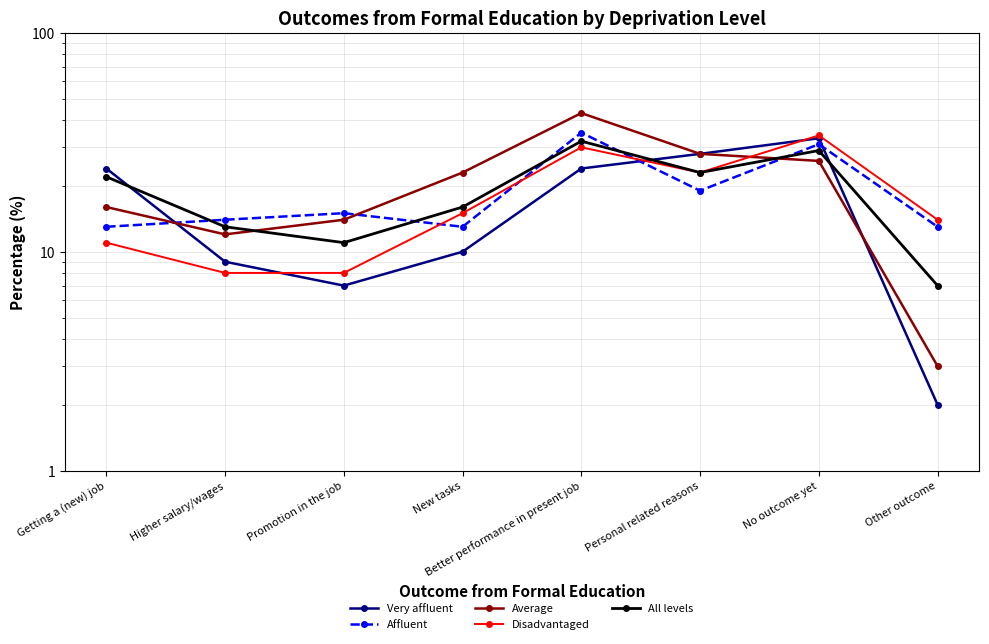

Which category has the highest value in the All levels series?

Better performance in present job